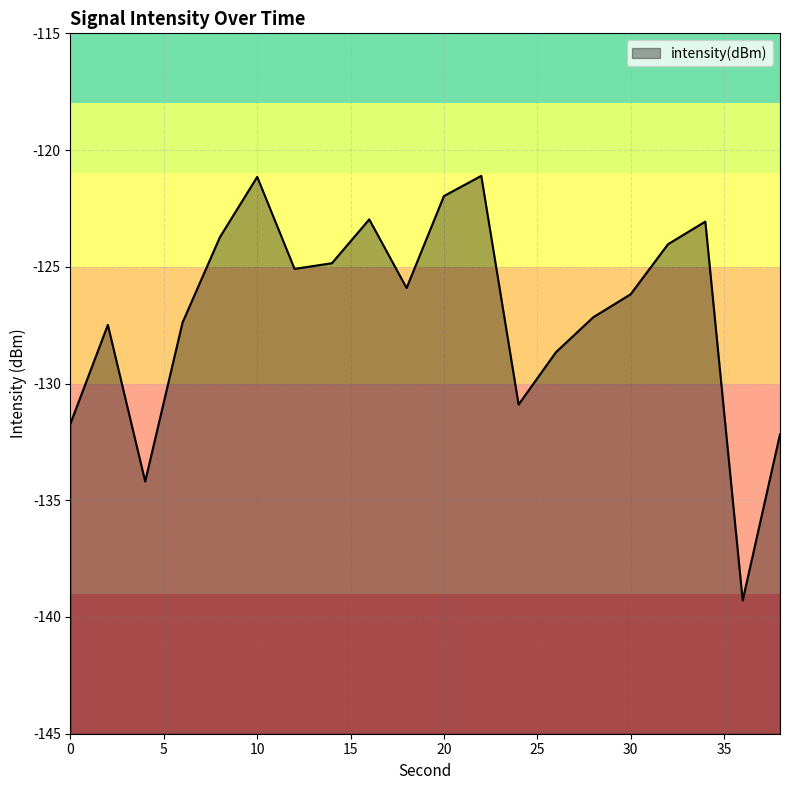

The chart shows a value of -121.1 at 22. True or false?

True